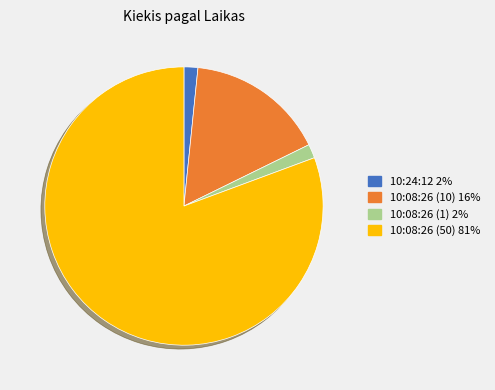

True or false: 10:08:26 (50) accounts for 81% of the total.

True